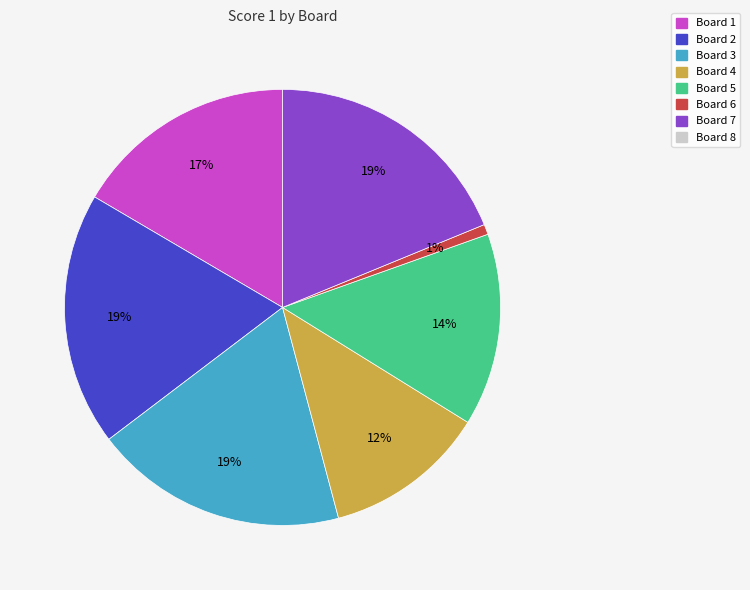

Count the number of slices in the pie.

7